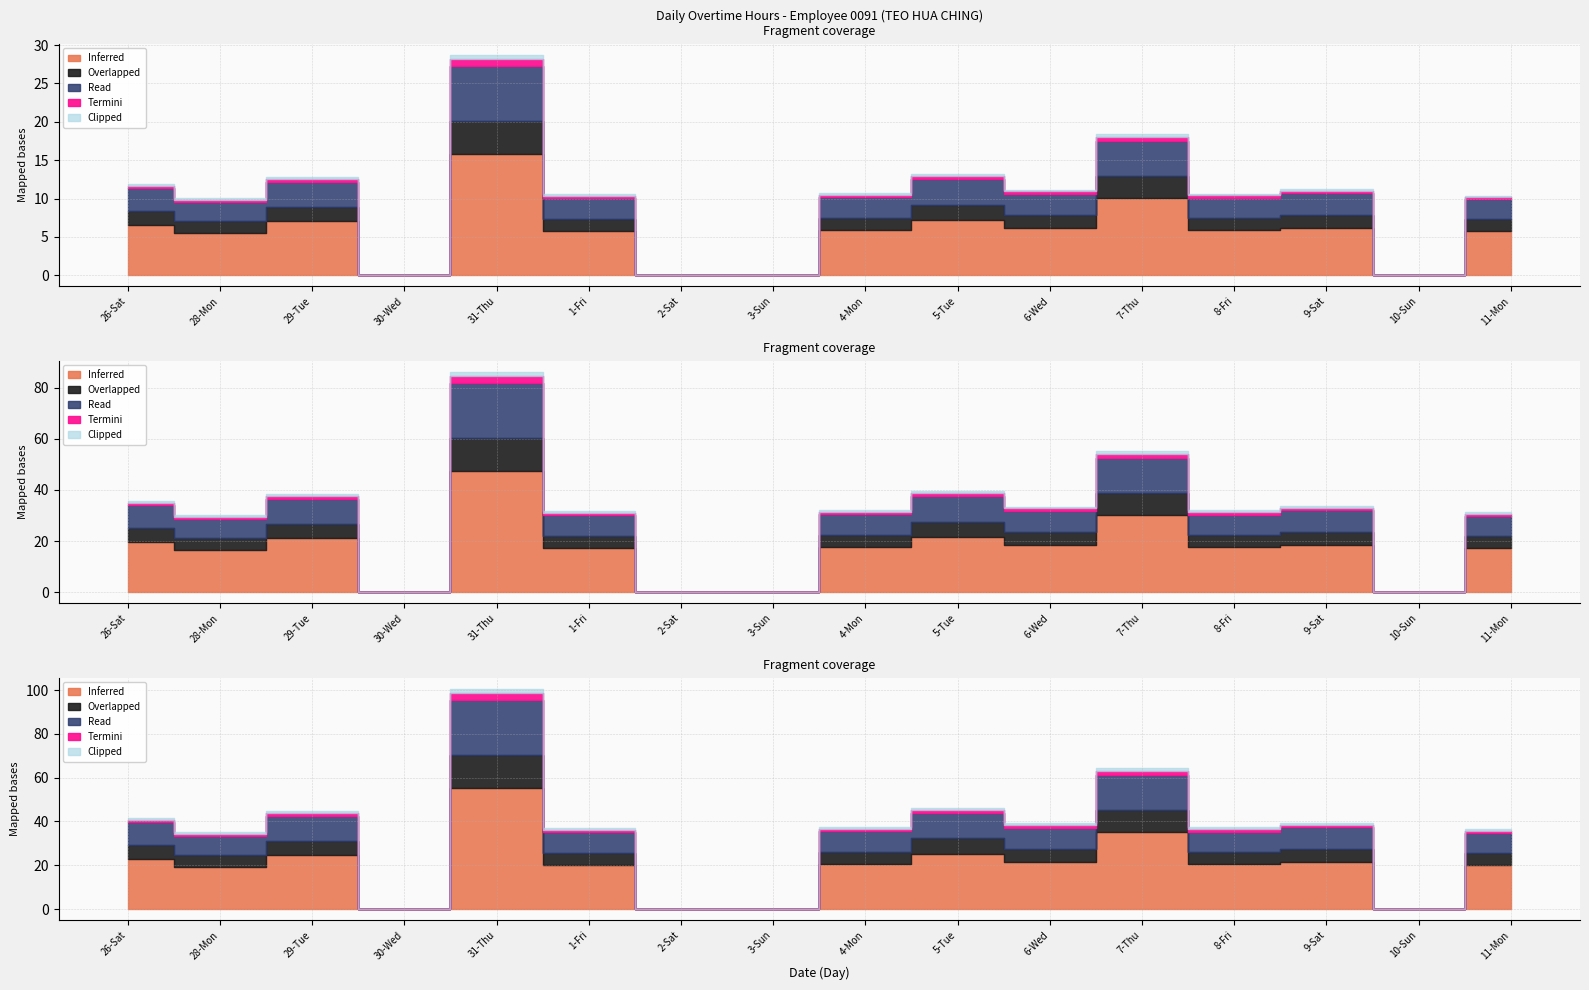

True or false: Break Total and Overtime (hours) intersect in this chart.

False